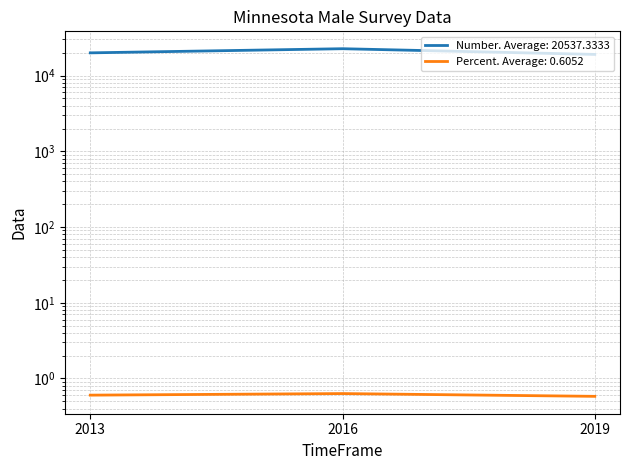

Does the chart have visible grid lines?

Yes